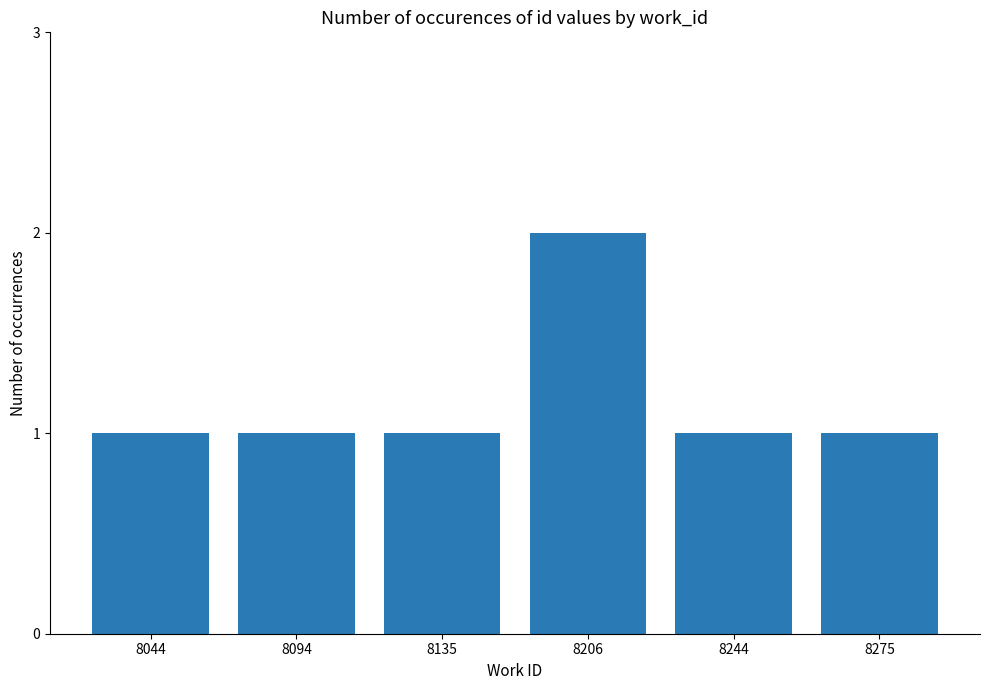

What is the maximum value shown in the chart?

2